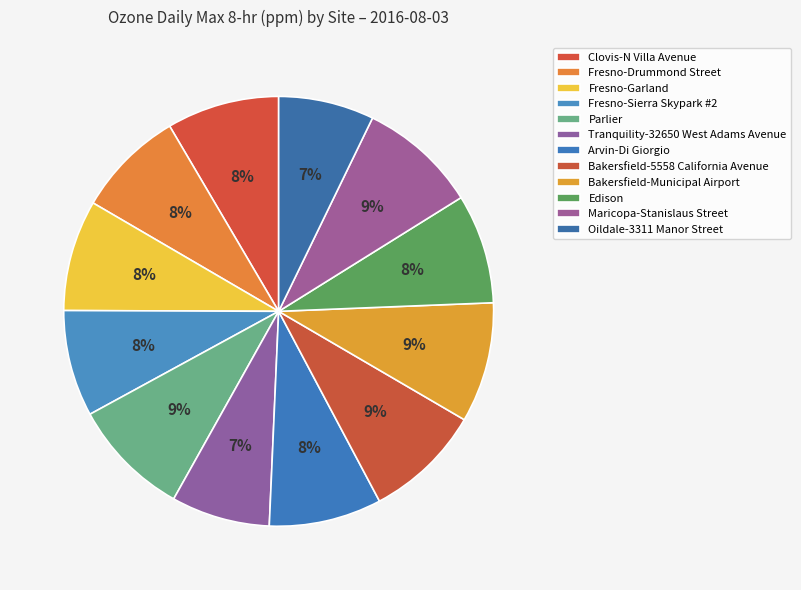

Does any single category account for the majority?

No